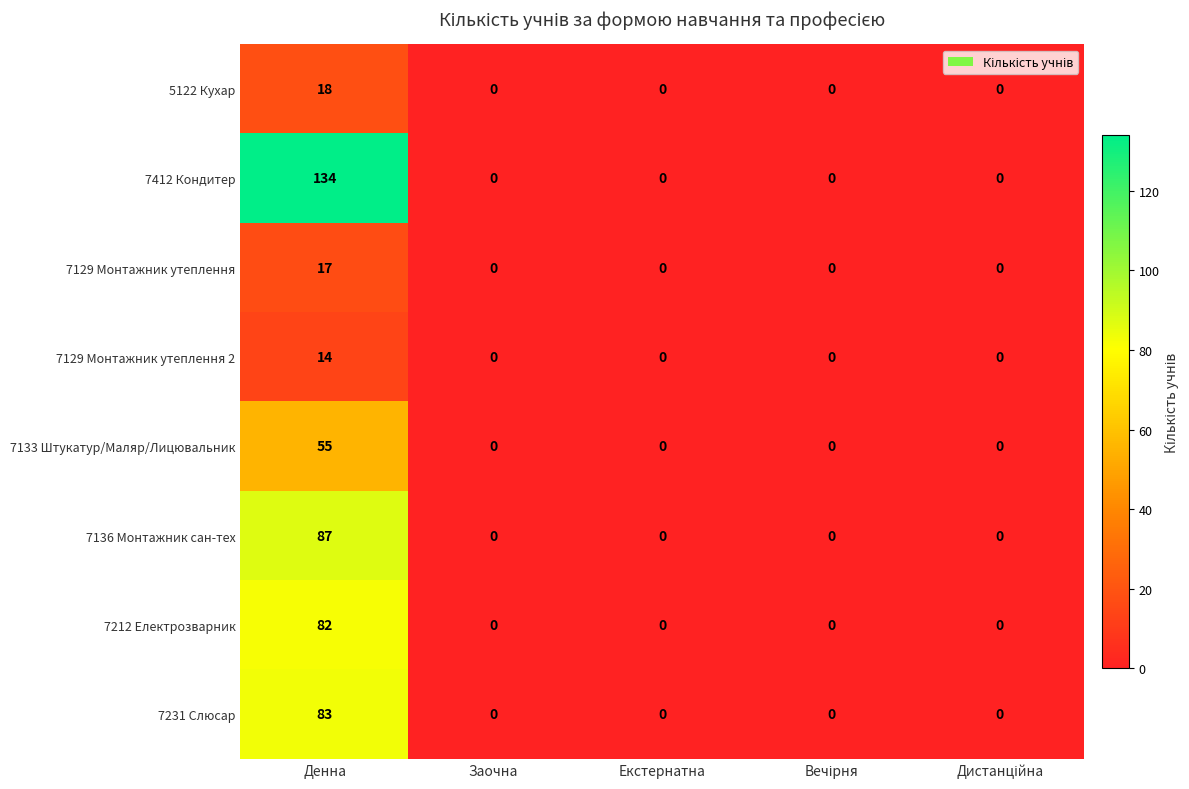

How many values in 7129 Монтажник утеплення are above zero?

1